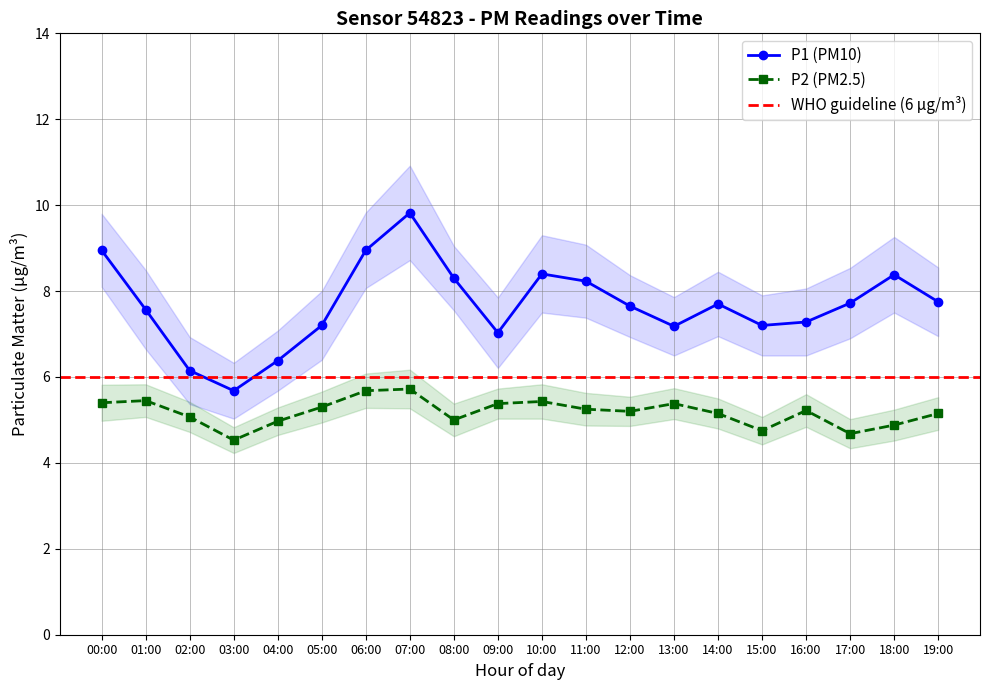

Which series has the largest range (max minus min)?

P1